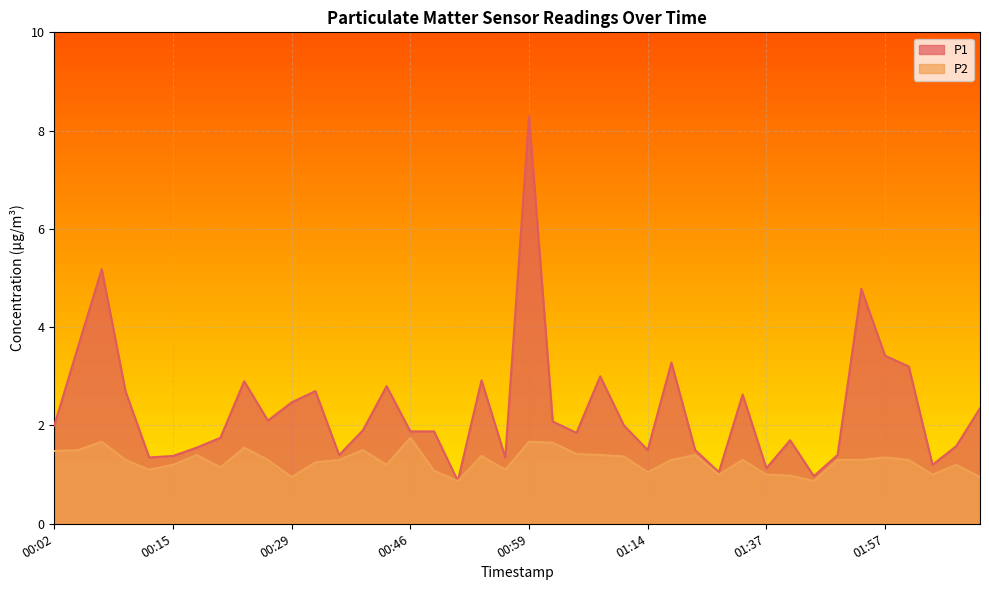

How many series are shown in this chart?

2